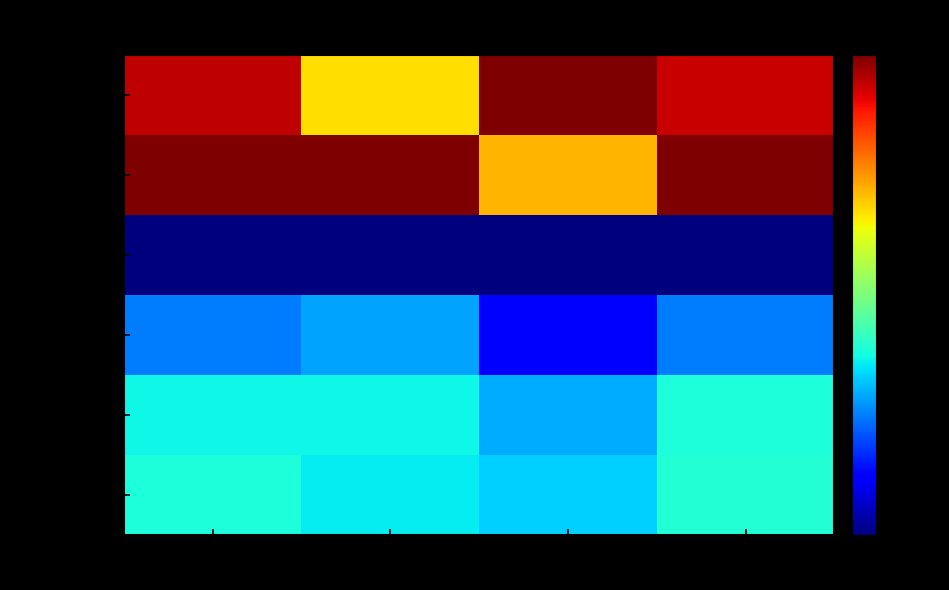

At which category is the sum across all series the highest?

Total Votes